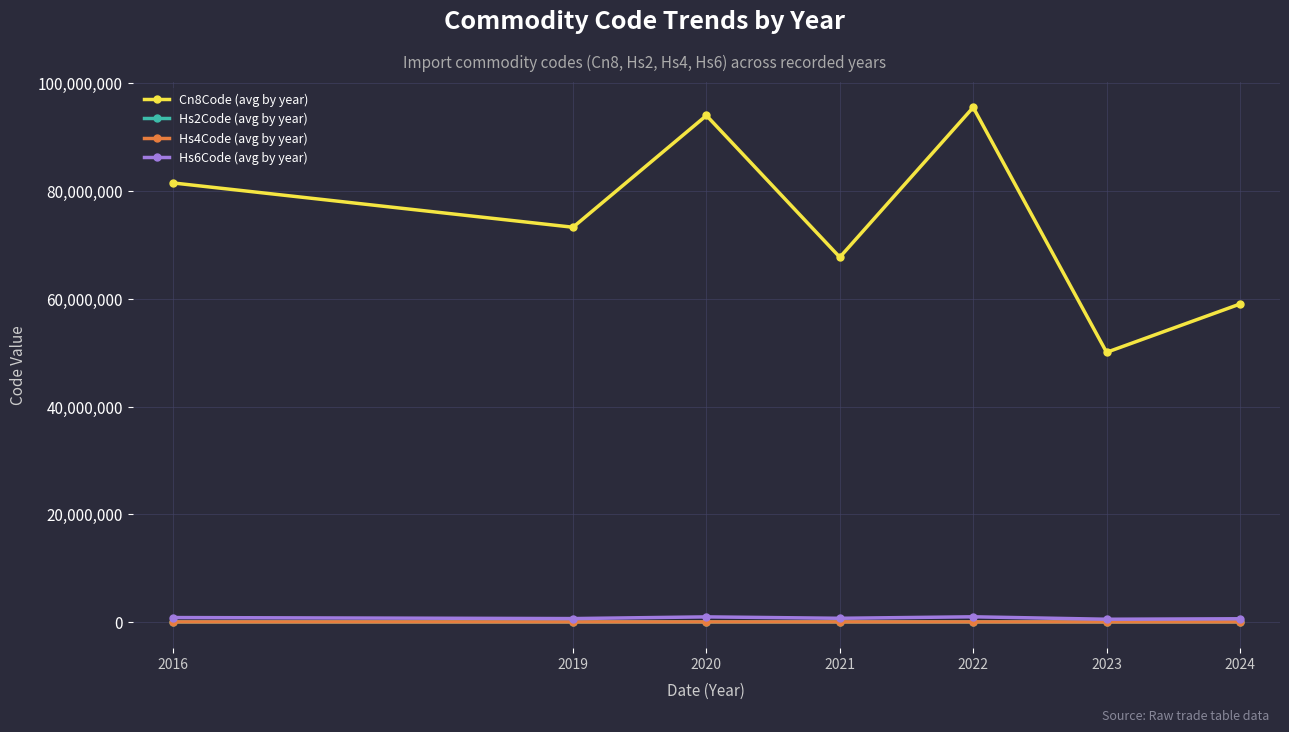

True or false: Cn8Code (avg by year) and Hs6Code (avg by year) cross at least once.

False